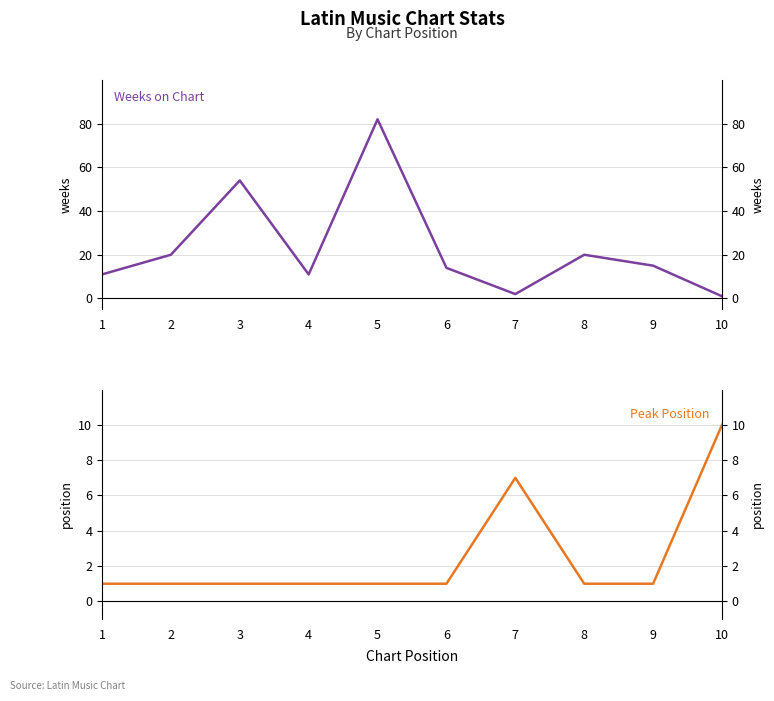

What is the sum of the Peak Position values at 4 and 9?

2